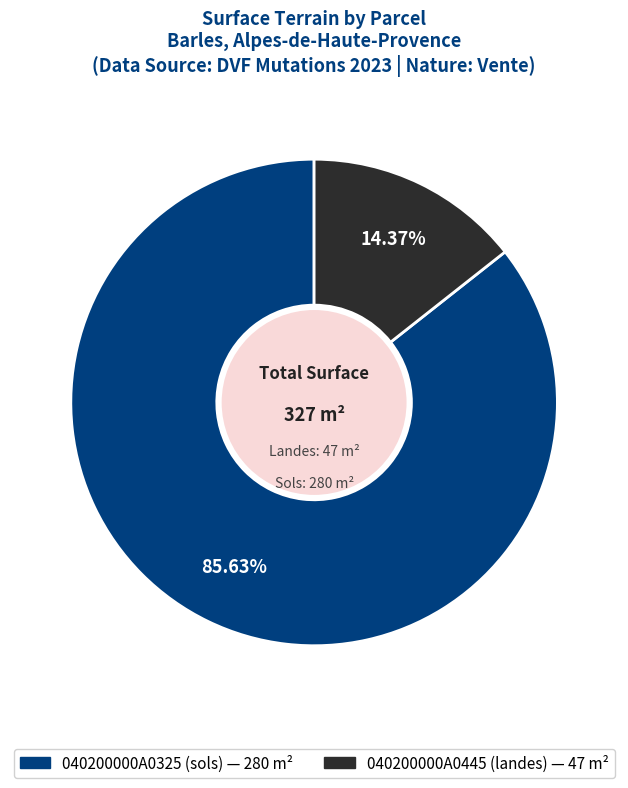

Is 040200000A0445 (landes) the majority of the pie?

No